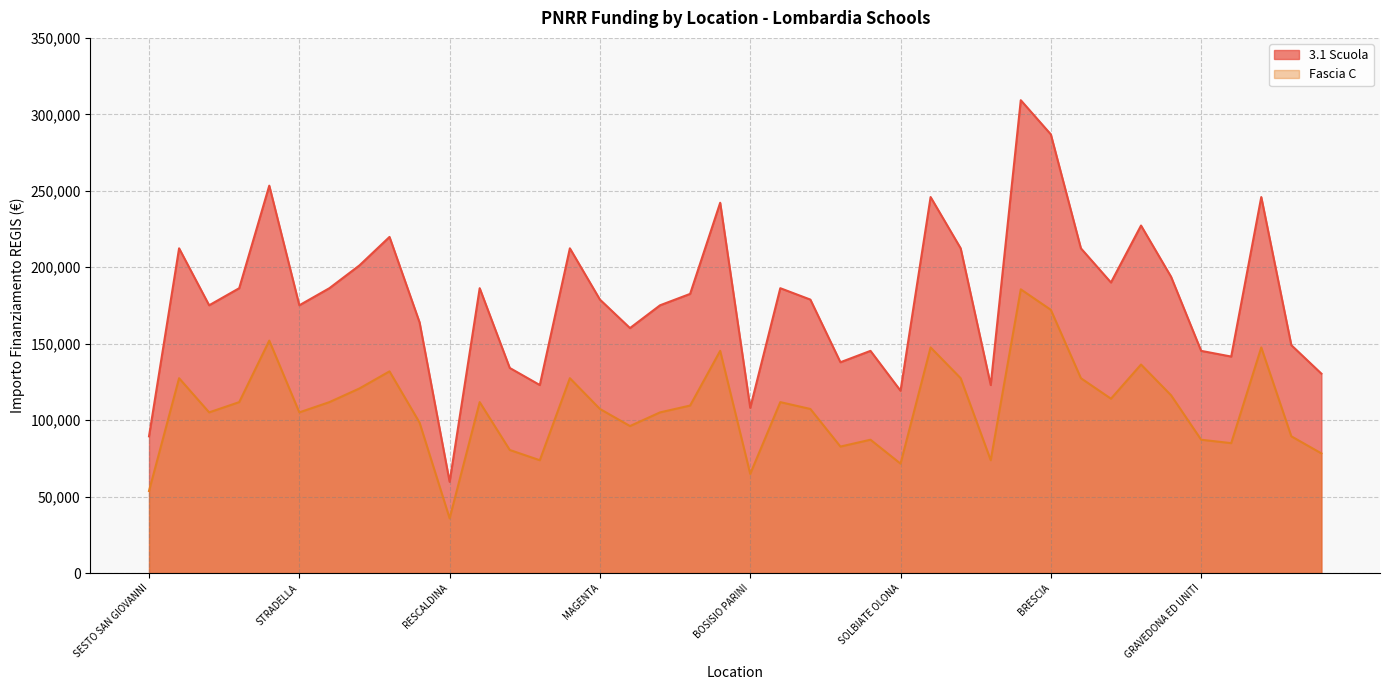

At which category does 3.1 Scuola reach its first local peak?

GARBAGNATE MILANESE